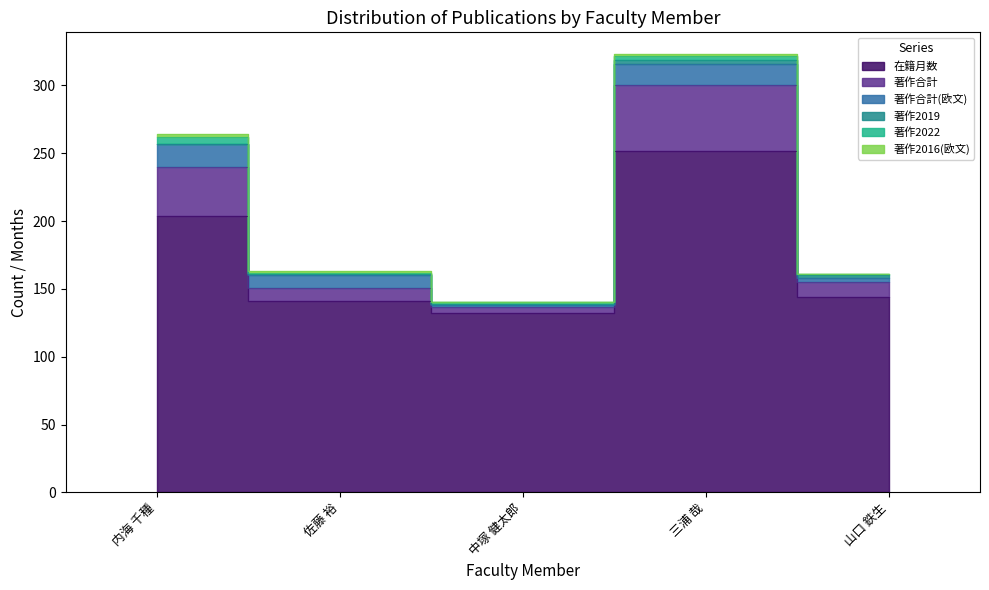

What is the label of the 1st point from the right?

山口 鉄生